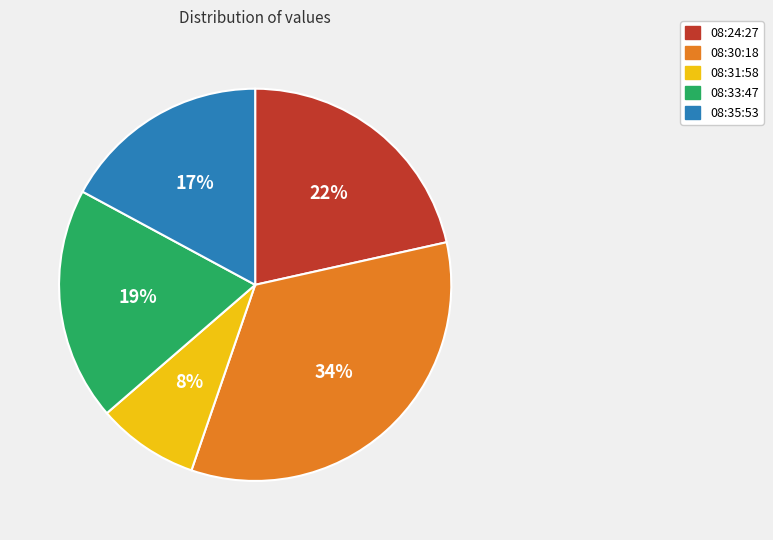

What is the smallest slice in the pie chart?

08:31:58